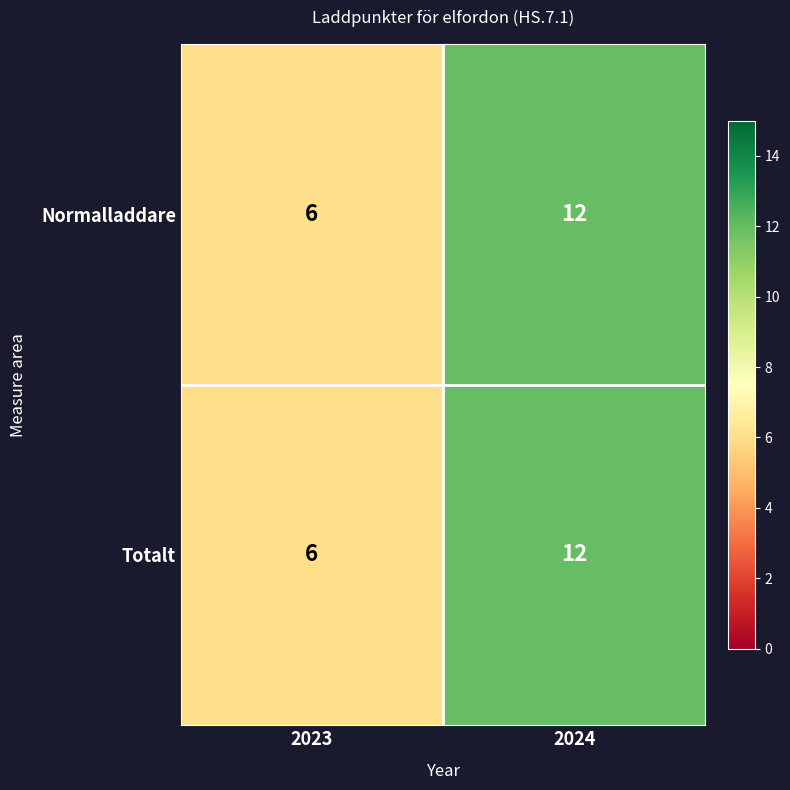

What is the difference between the Normalladdare values at 2023 and 2024?

6